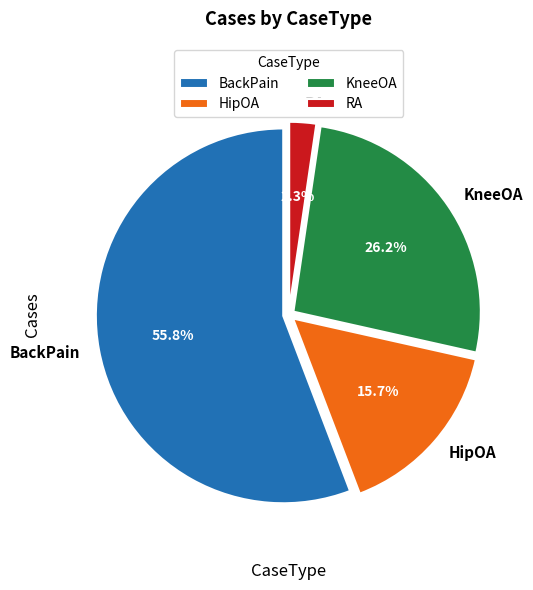

How many slices are in this pie chart?

4